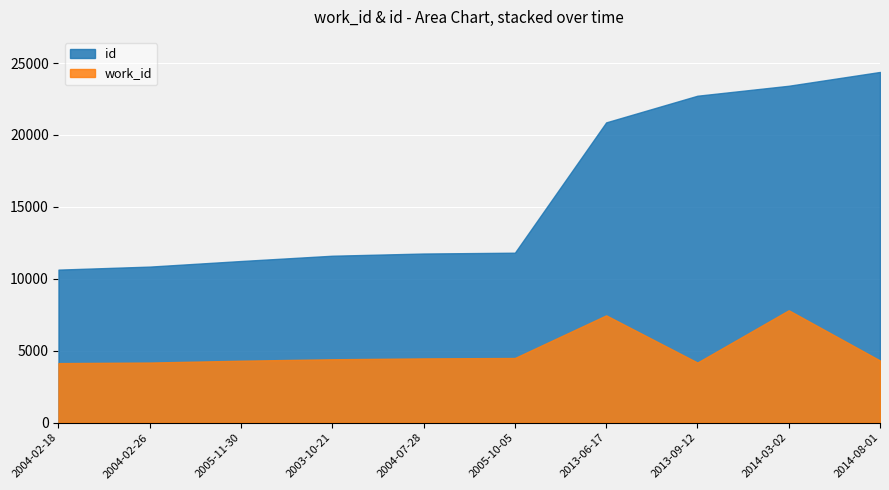

Between 2013-09-12 and 2004-02-26, which is larger?

2013-09-12